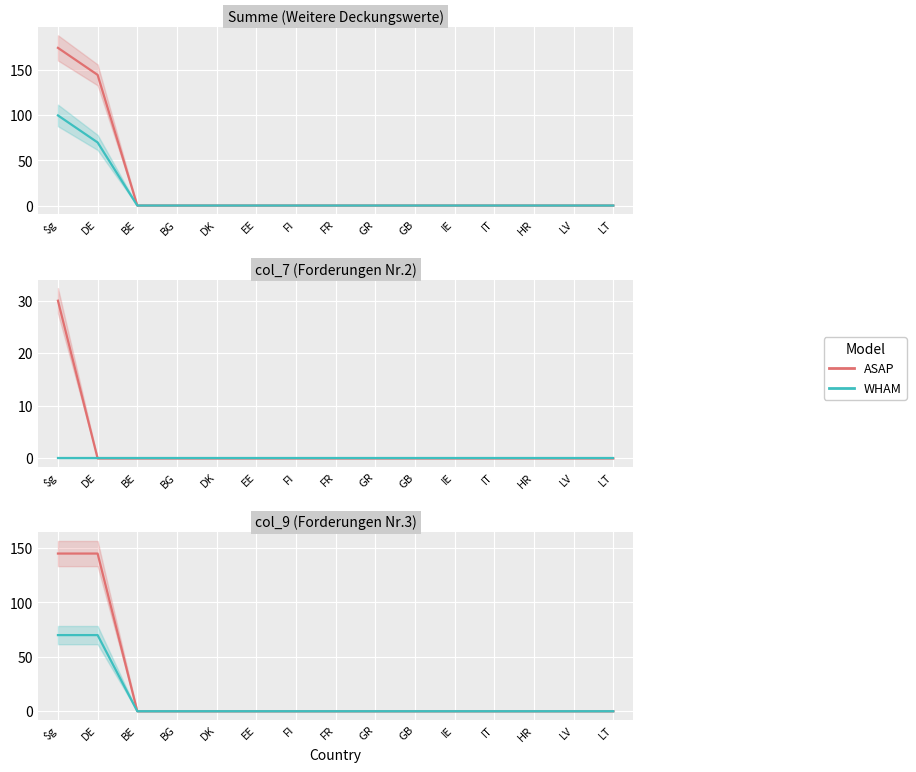

What is the difference between the second highest and second lowest values in the WHAM series?

70